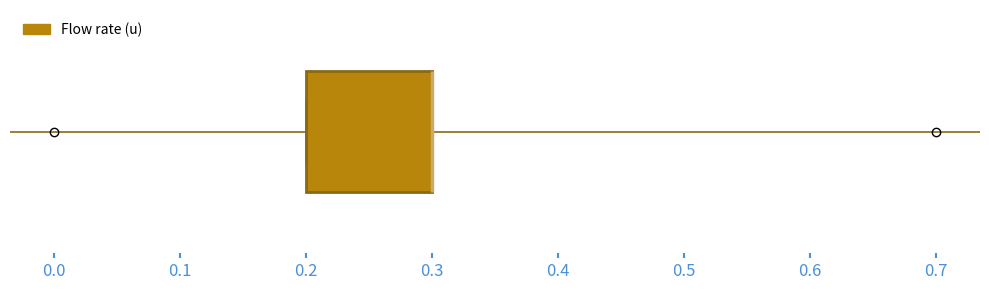

Read this box plot against the x-axis: the position of the median line, the range covered by the box, and the ends of both whiskers. The values are not printed on the chart, so give them approximately, as read against the axis.

median 0.3 (drawn on the box's right edge), box 0.2 to 0.3, whiskers 0.2 to 0.3